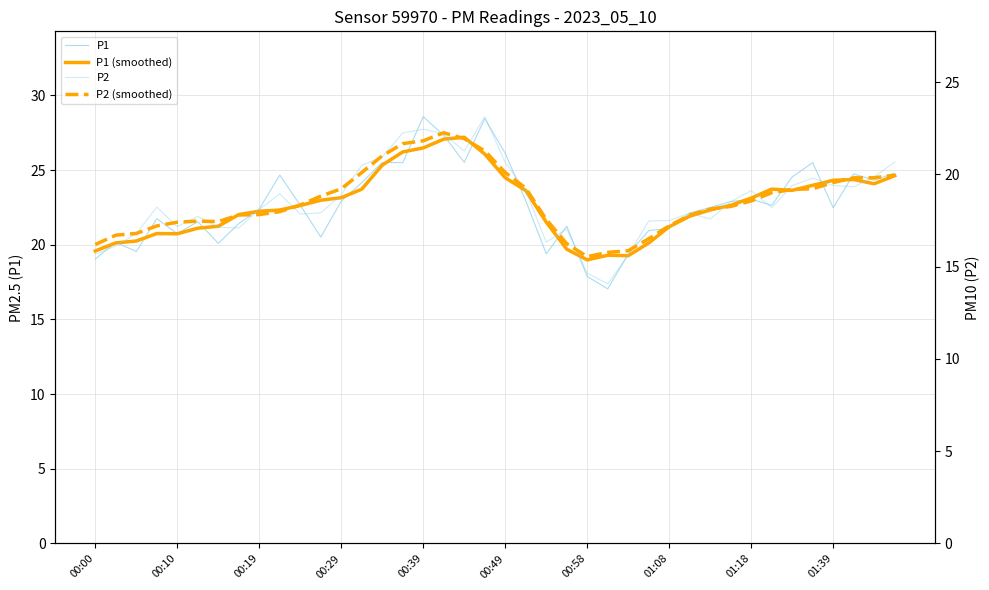

Which series has the largest range (max minus min)?

P1